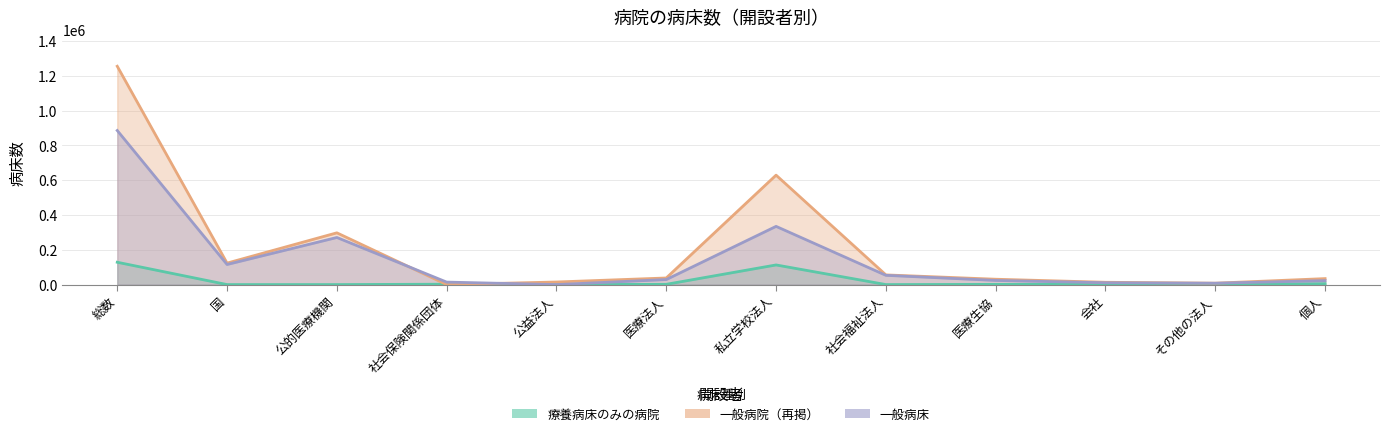

The 一般病院（再掲） series shows 55669 at 社会福祉法人. True or false?

True